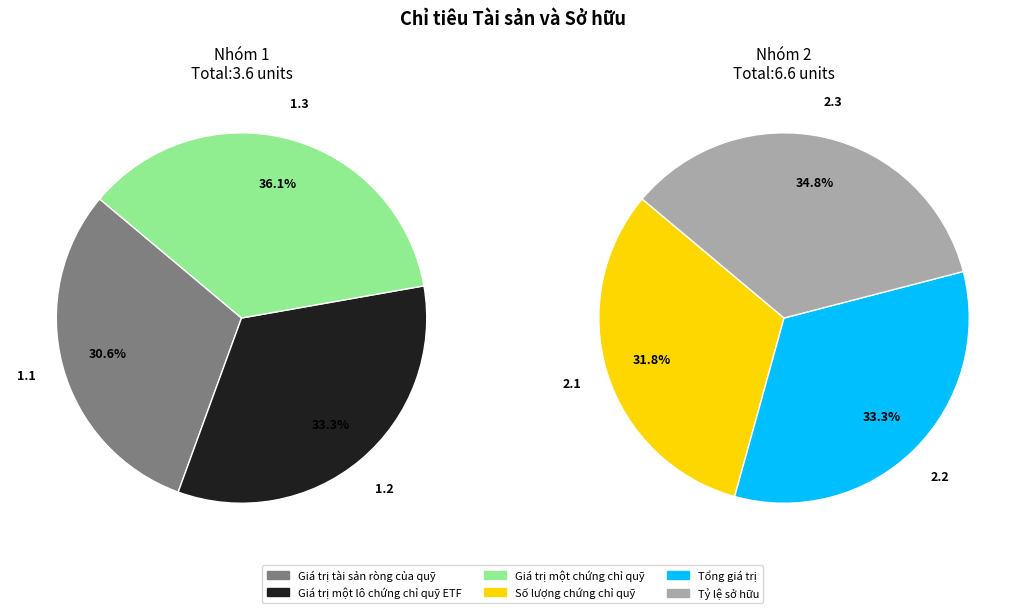

Rank the categories by value from lowest to highest.

Giá trị tài sản ròng của quỹ, Giá trị một lô chứng chỉ quỹ ETF, Giá trị một chứng chỉ quỹ, Số lượng chứng chỉ quỹ, Tổng giá trị, Tỷ lệ sở hữu